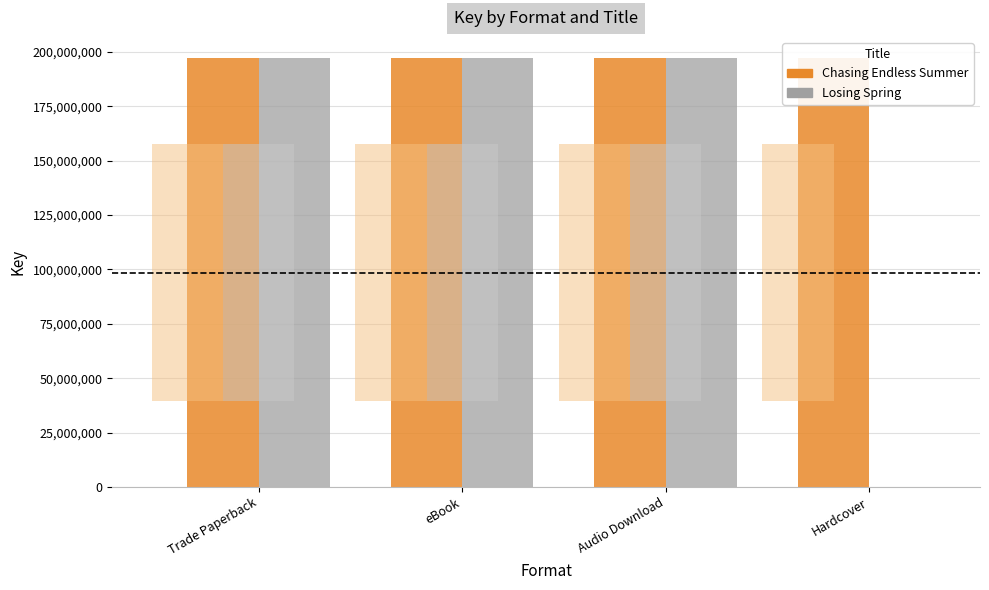

Reading left to right, list all the values displayed in this chart.

Chasing Endless Summer: 197055816	197055816	197055816	197055816
Losing Spring: 197053529	197053529	197053529	0